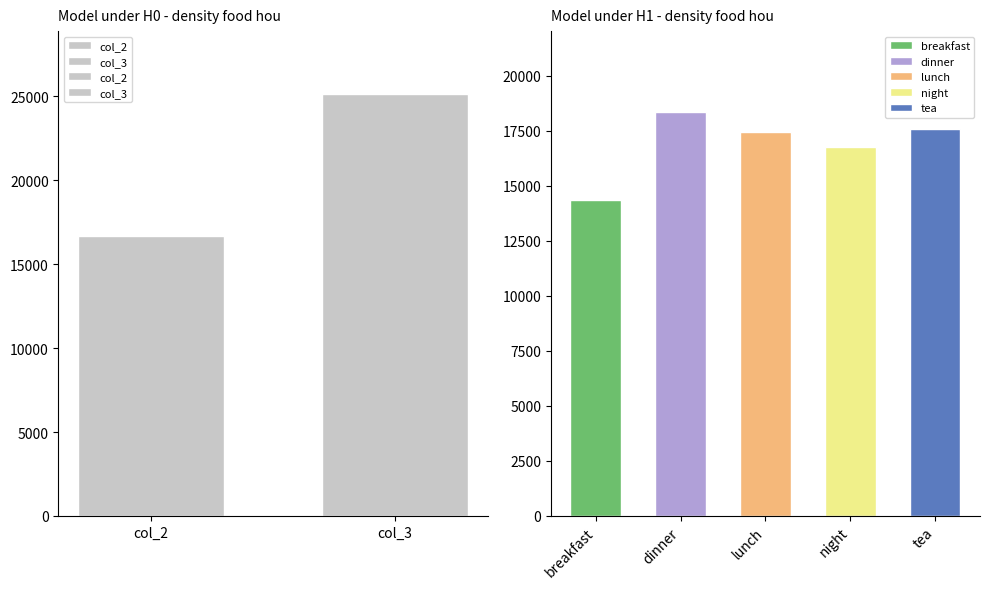

The chart shows a value of 25114.6 at col_3. True or false?

True